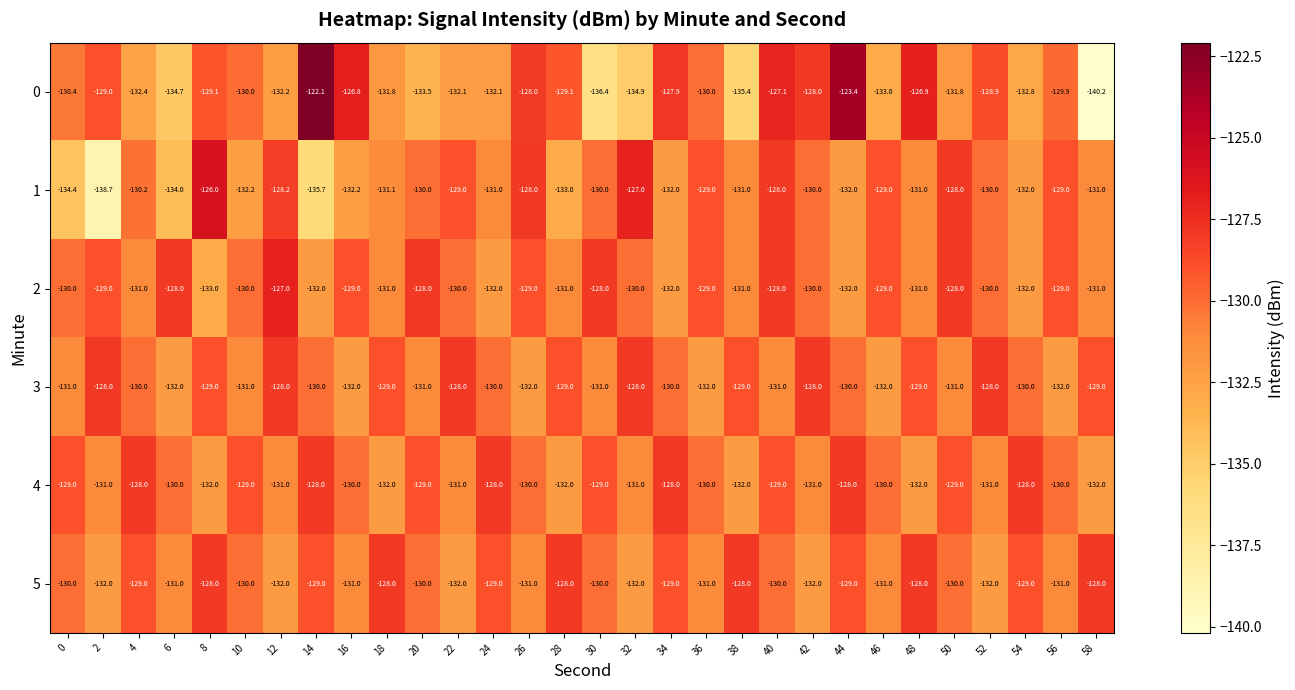

What is the total value across all series at 24?

-782.1